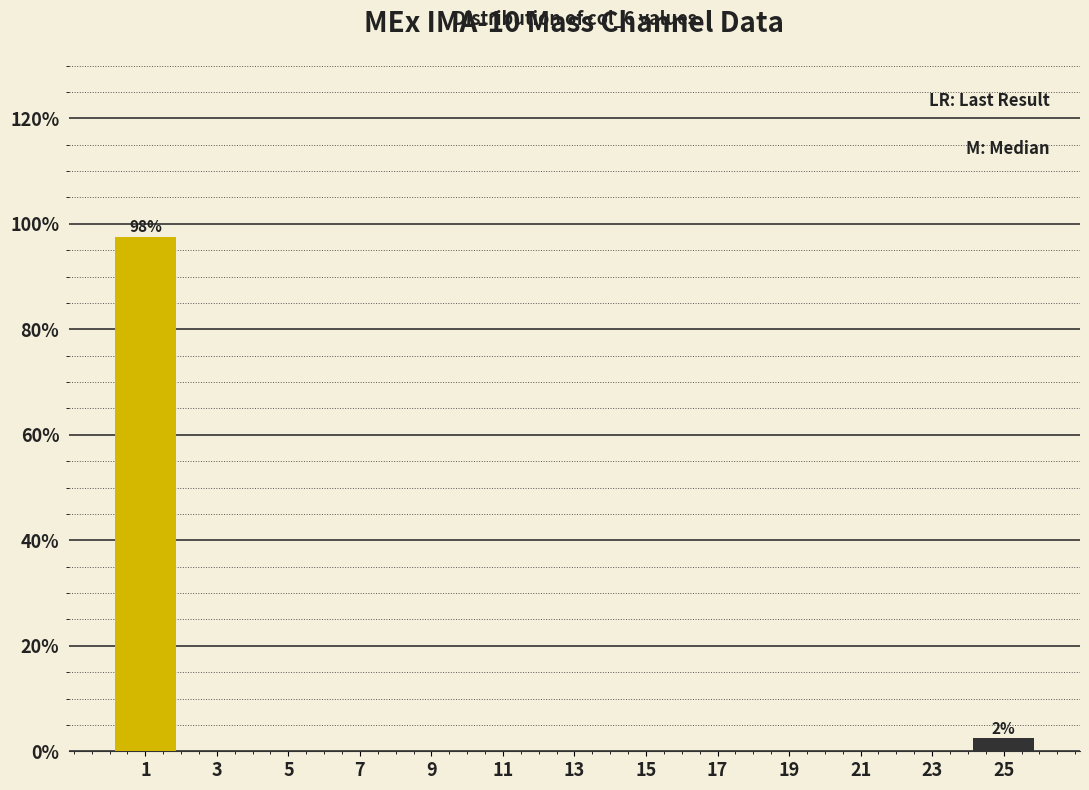

Which range on the x-axis has the tallest bar?

0 to 2